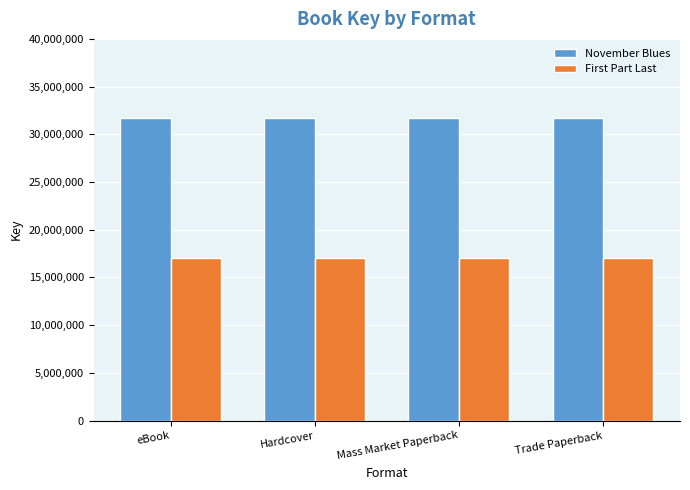

True or false: November Blues has a value of 31703481 at eBook.

True